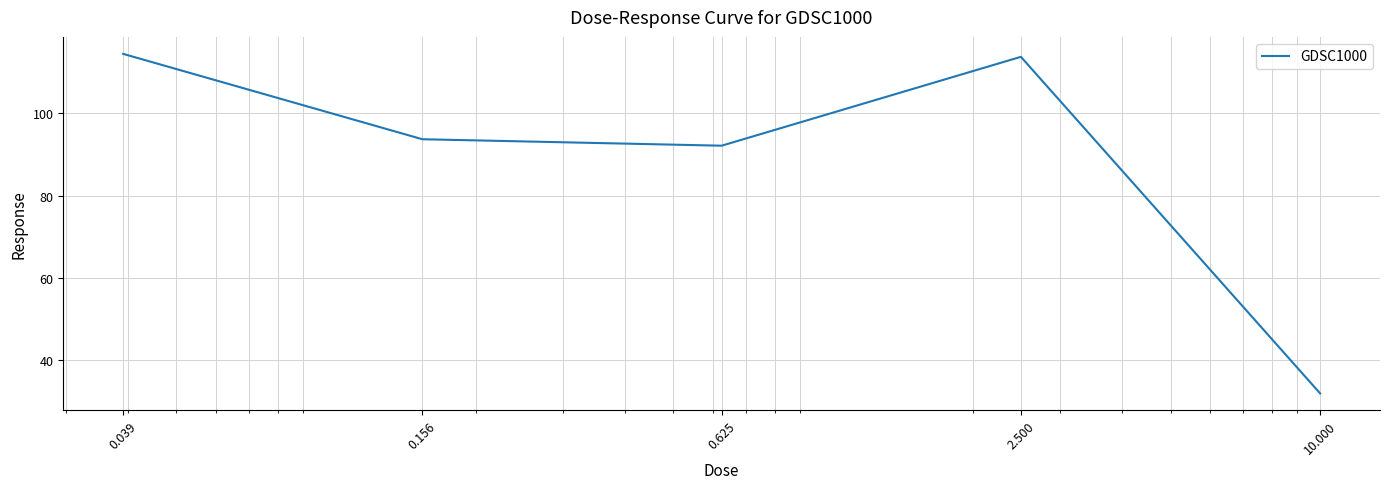

How many interior local valleys (lower than both neighbors) does the data have?

1